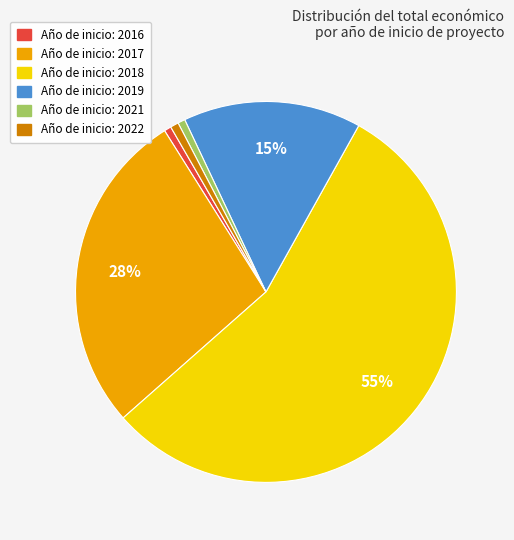

To the nearest percent, what is the average slice percentage?

17%